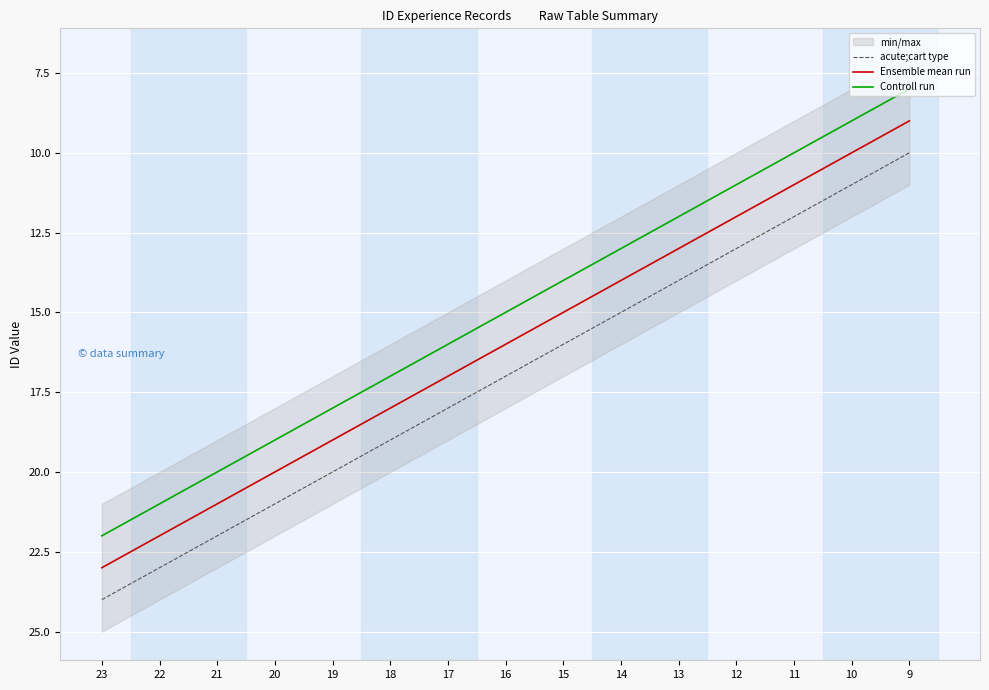

At which label does Ensemble mean run first exceed 16?

23